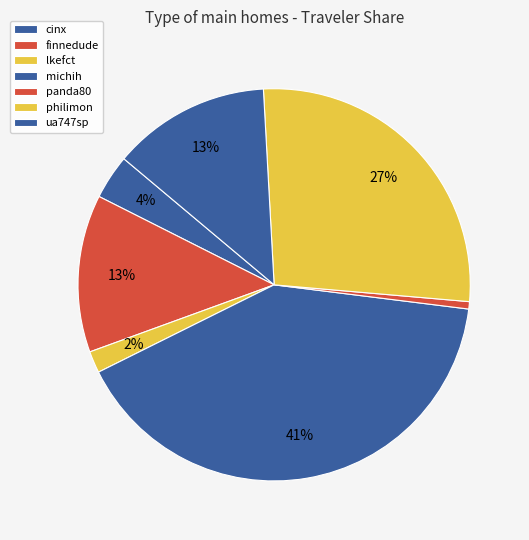

What percentage do philimon and cinx together represent?

30.9%